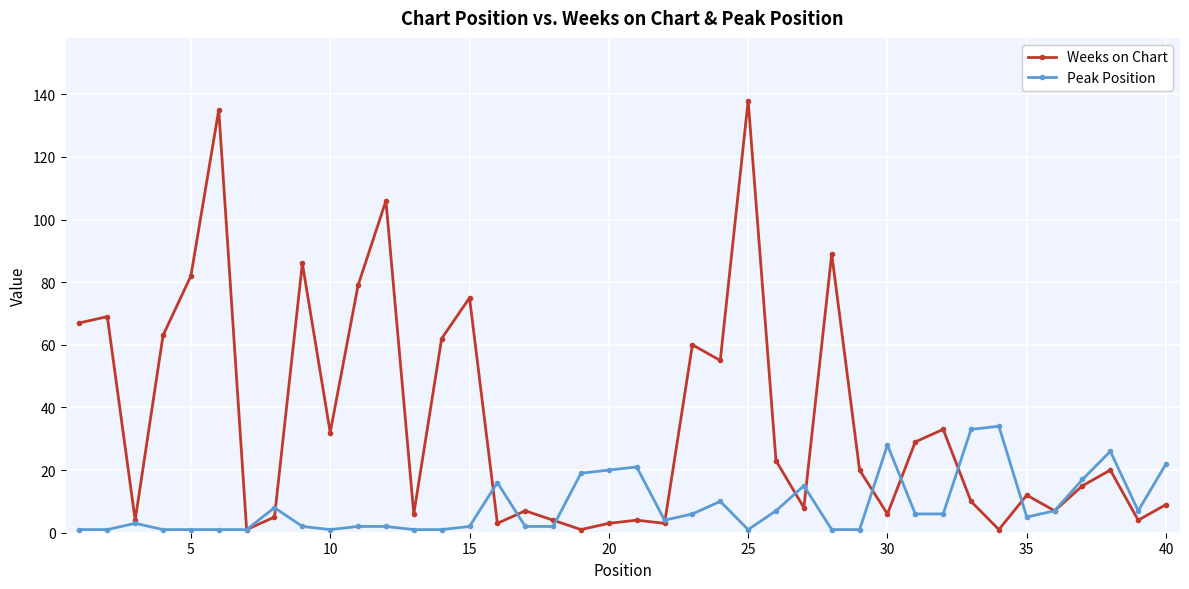

True or false: Peak Position has more than 1 interior local peaks.

True